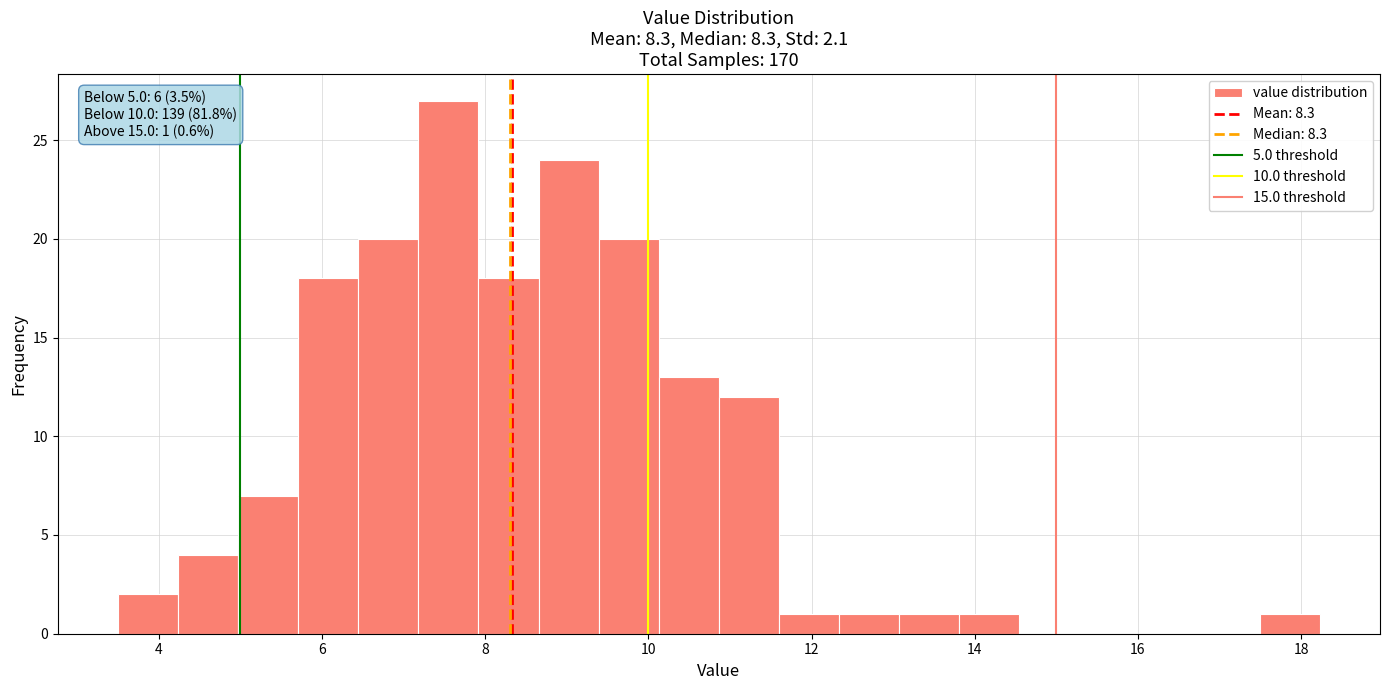

Around what value on the x-axis is the tallest bar? Give the approximate position of its centre, as read against the axis.

7.6